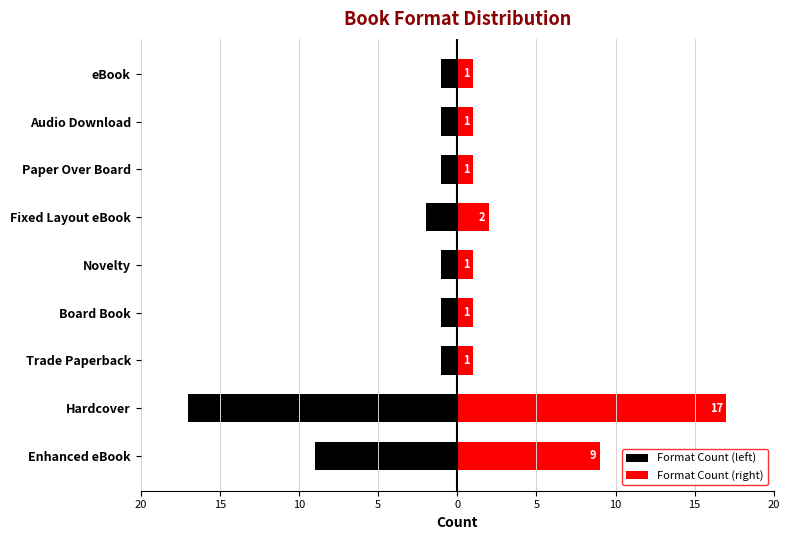

List the series in order of their peak value, highest first.

Format Count (right), Format Count (left)